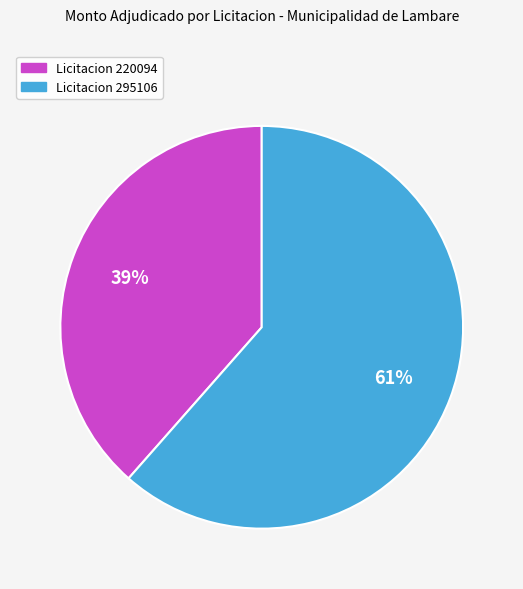

Does any single category account for the majority?

Yes